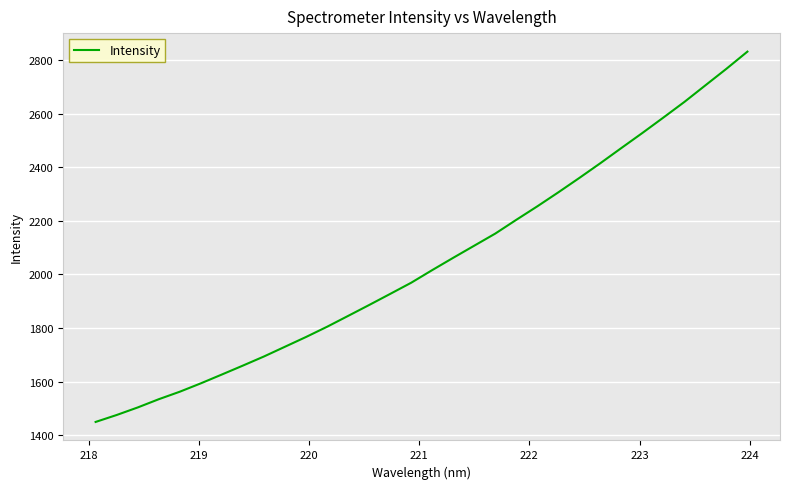

Does the chart display data point markers on the line(s)?

No